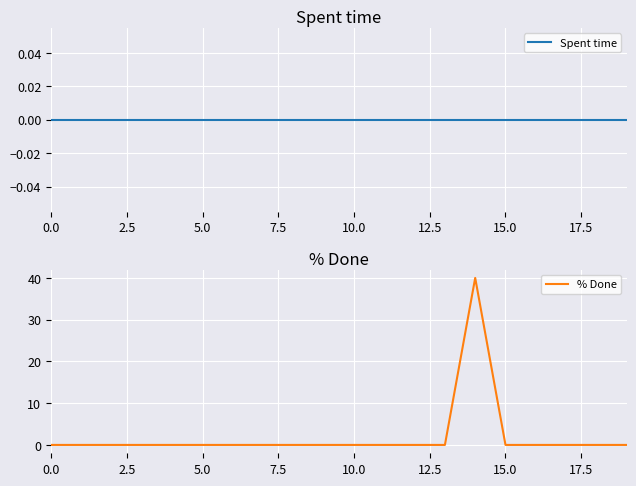

List the series in order of their peak value, lowest first.

Spent time, % Done